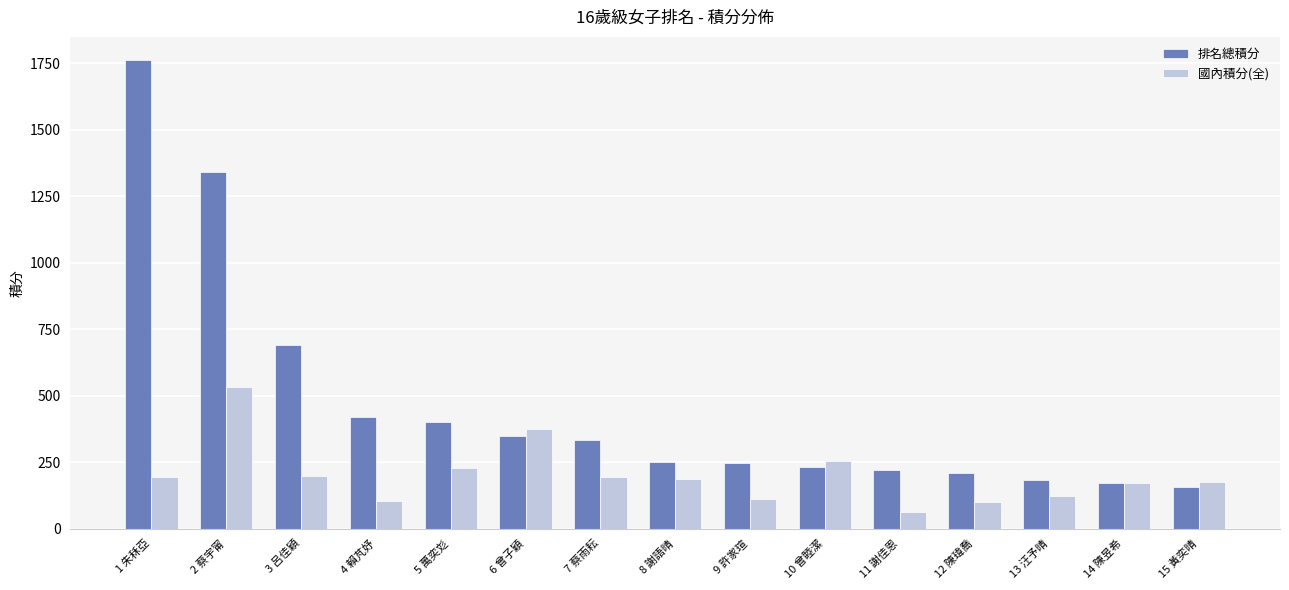

Which series has the widest spread of values?

排名總積分